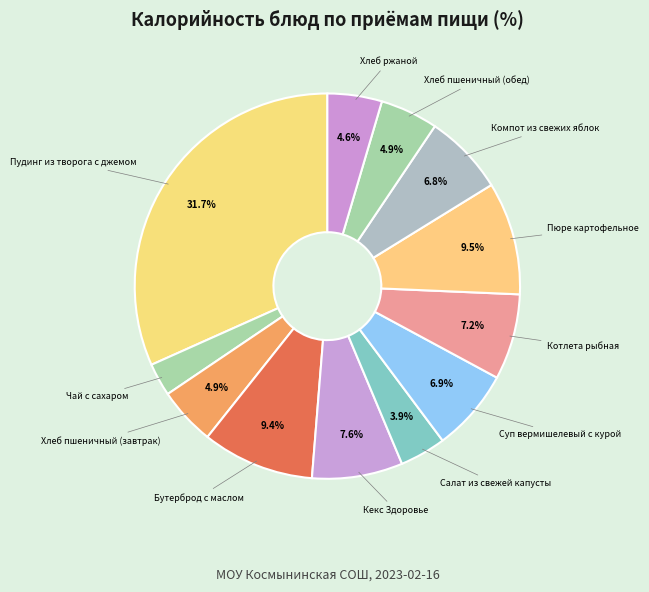

Count the number of slices in the pie.

12